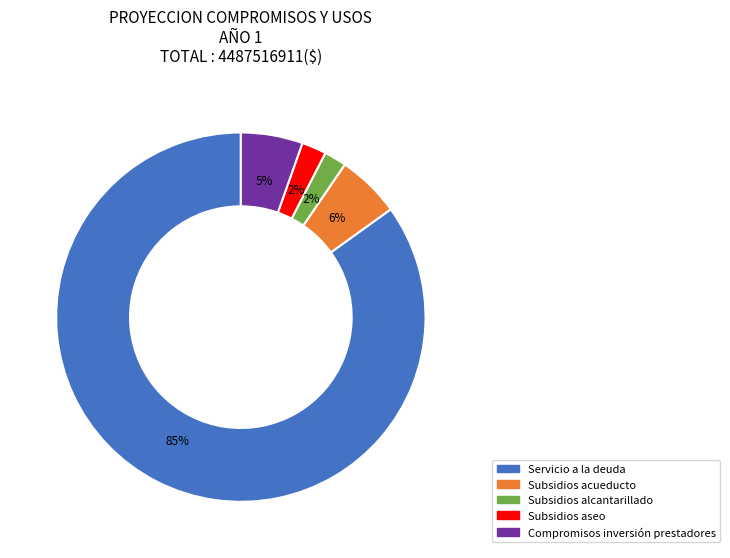

Count the number of slices in the pie.

5